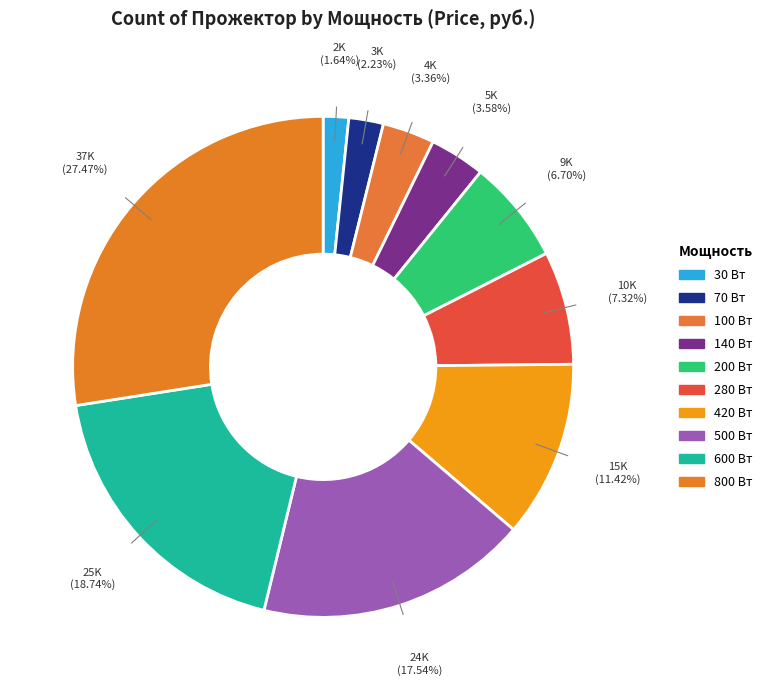

How many slices are in this pie chart?

10